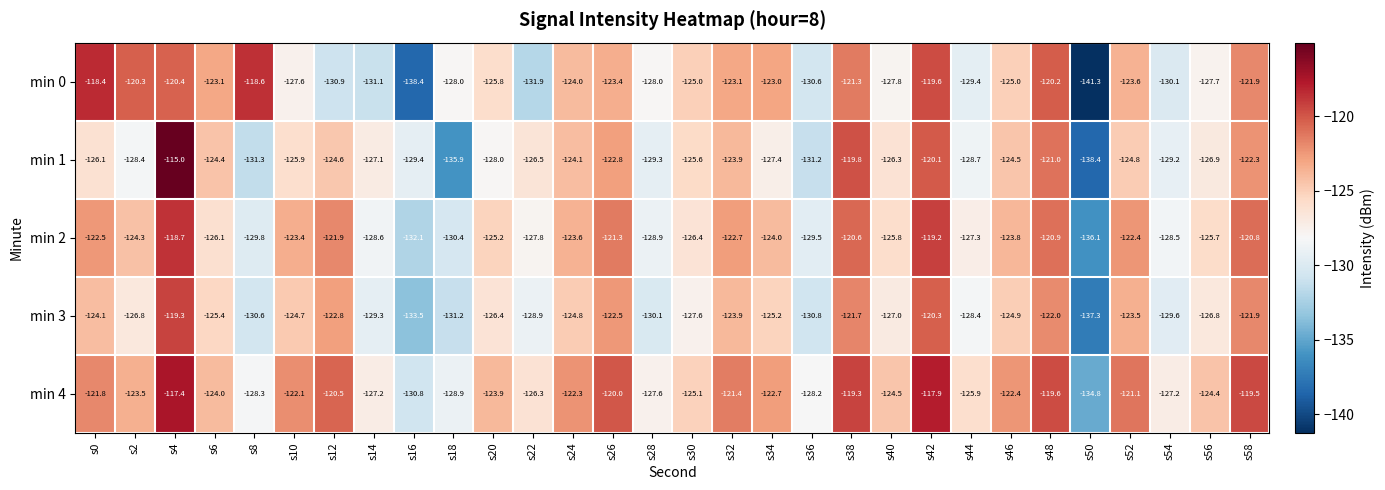

Which series has the largest total across all categories?

min 4